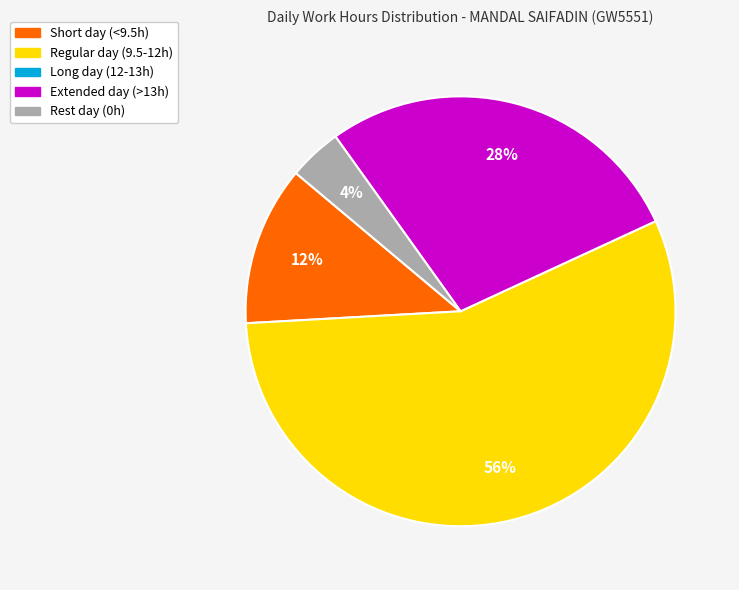

To the nearest percent, what is the average slice percentage?

25%